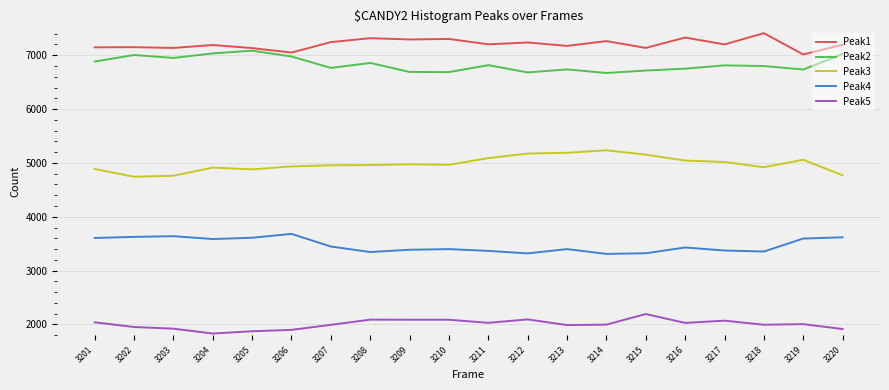

What is the difference between the maximum and second lowest values in the Peak3 series?

472